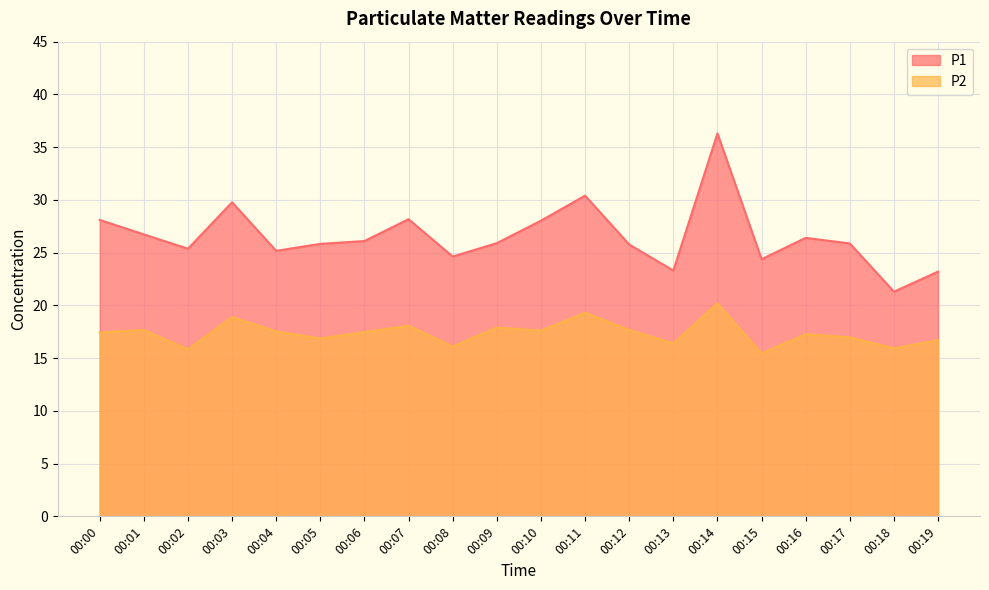

Which series changed the most between 00:08 and 00:16?

P1